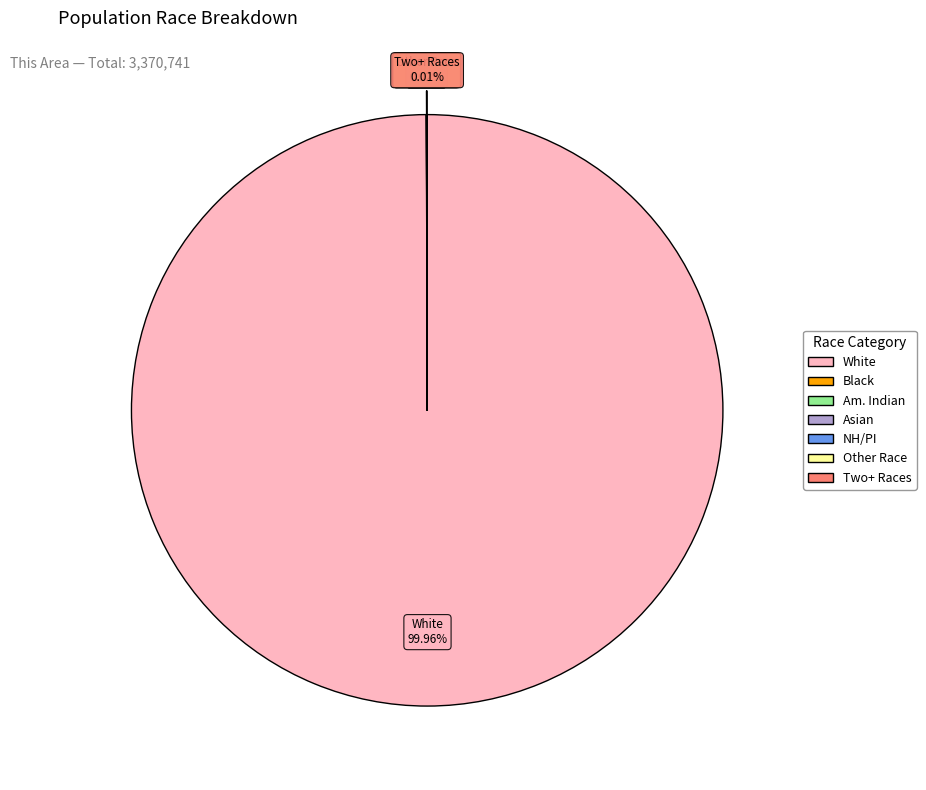

Is there any slice that represents more than half of the pie?

Yes